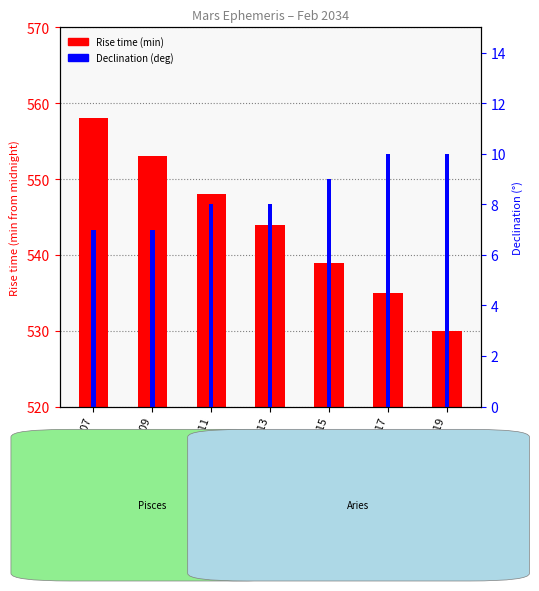

Rank the series by their maximum value, from lowest to highest.

Declination (deg), Rise time (min from midnight)